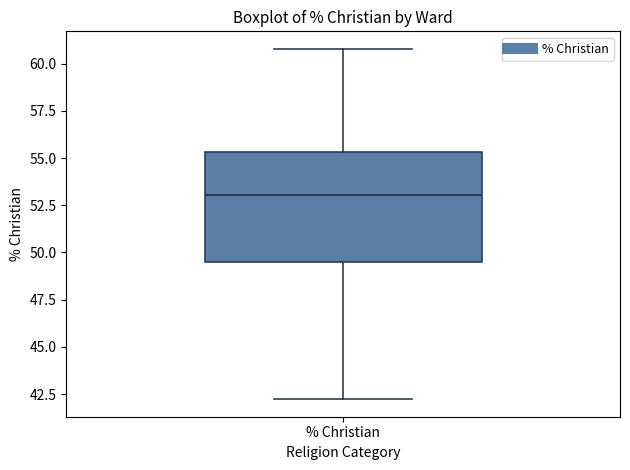

Transcribe this box plot: give where the median line is, the range the box spans, and where the two whiskers end, as read against the y-axis. The values are not printed on the chart, so give them approximately, as read against the axis.

median 53.0, box 49.5 to 55.5, whiskers 42.0 to 61.0